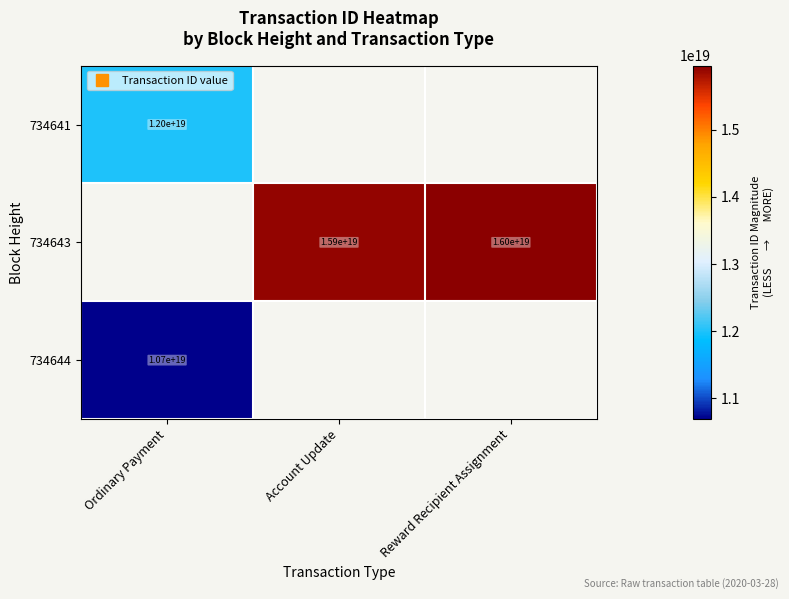

Which label corresponds to the smallest value in the chart?

Ordinary Payment